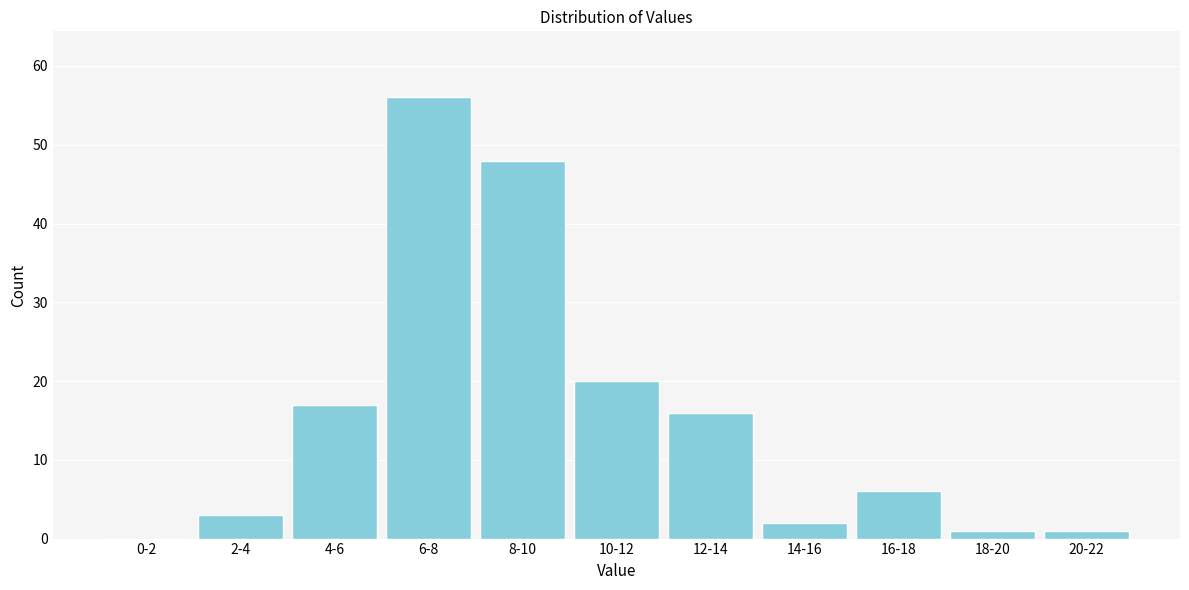

Reading left to right, list all the values displayed in this chart.

0-2=0	2-4=3	4-6=17	6-8=56	8-10=48	10-12=20	12-14=16	14-16=2	16-18=6	18-20=1	20-22=1